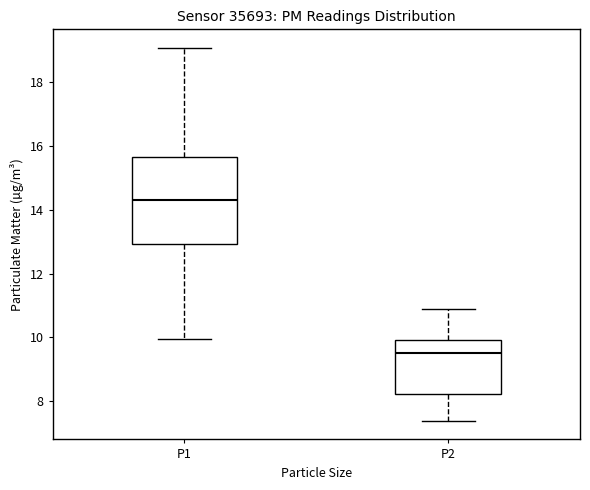

Comparing the boxes themselves (not the whiskers), which one is the tallest?

P1